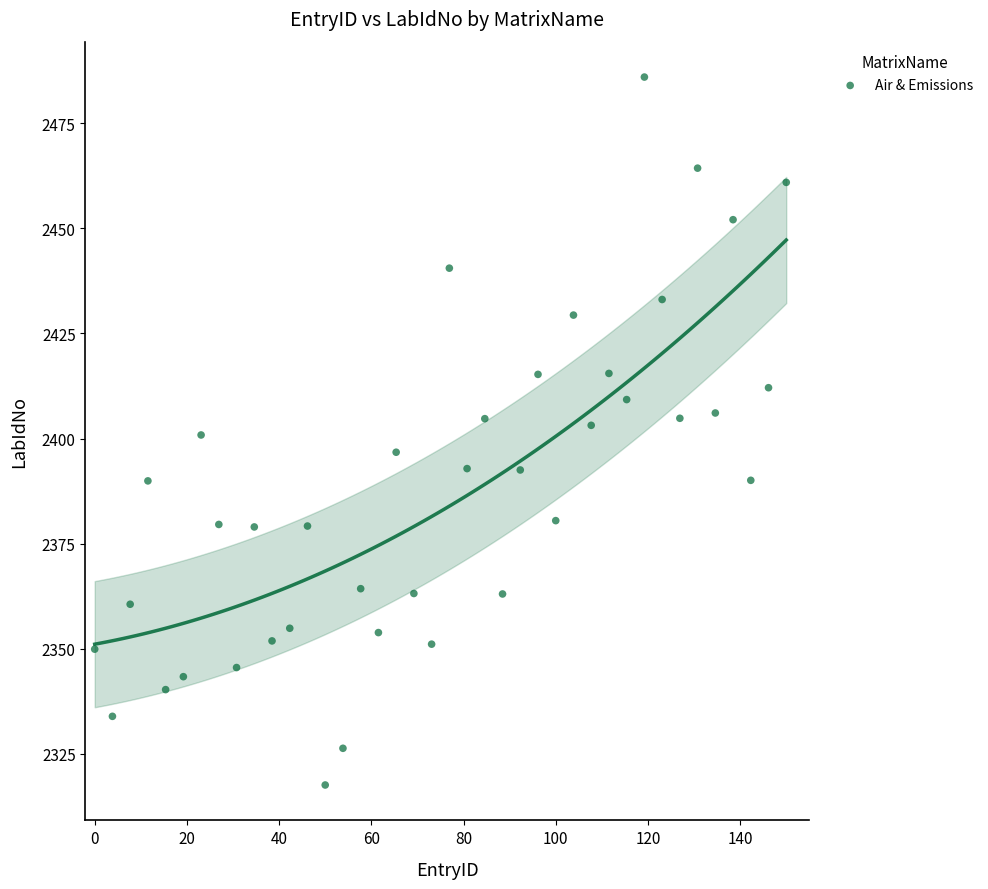

What is the range of X values (max minus min)?

150.0